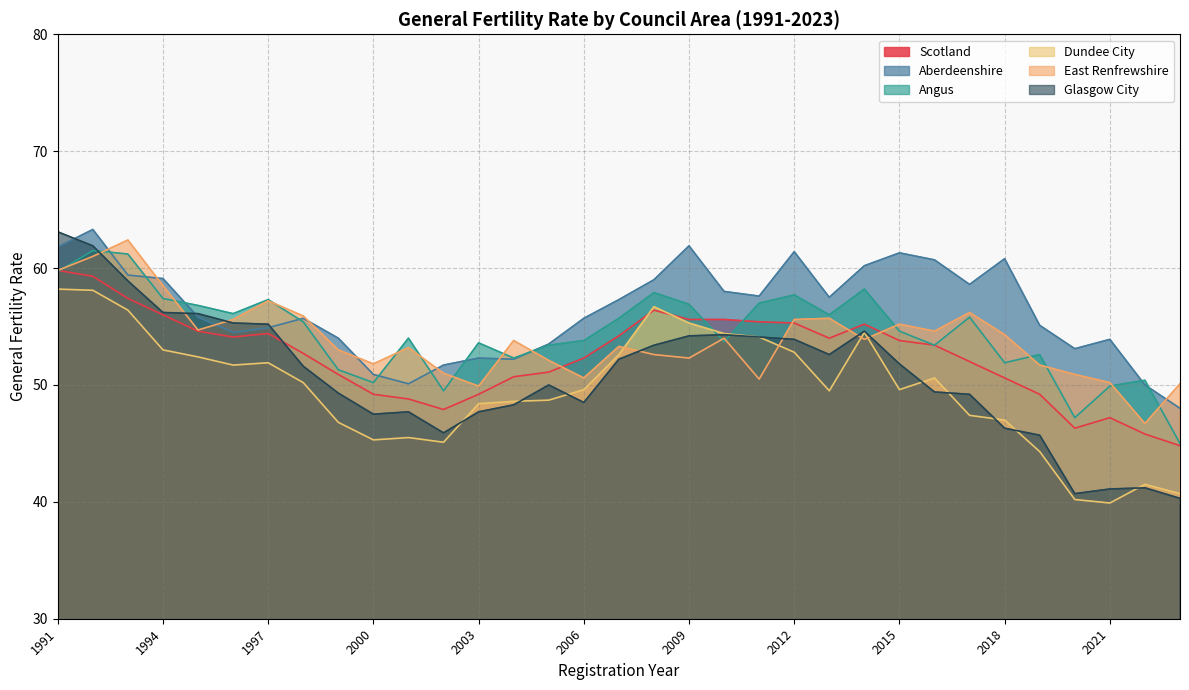

Between 2000 and 2004, which is larger?

2004